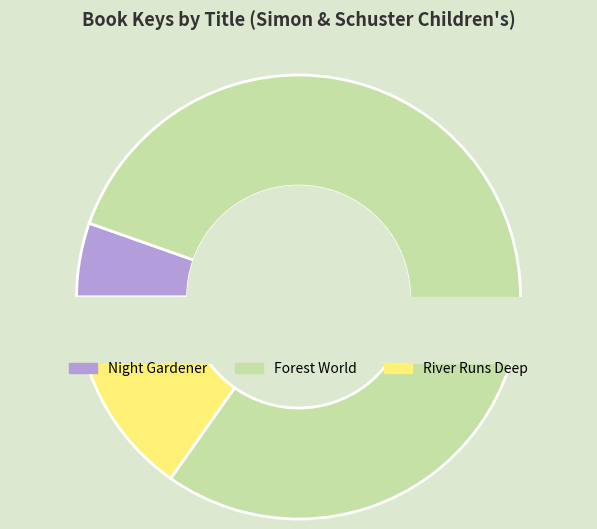

The River Runs Deep slice represents 15% of the pie. True or false?

True